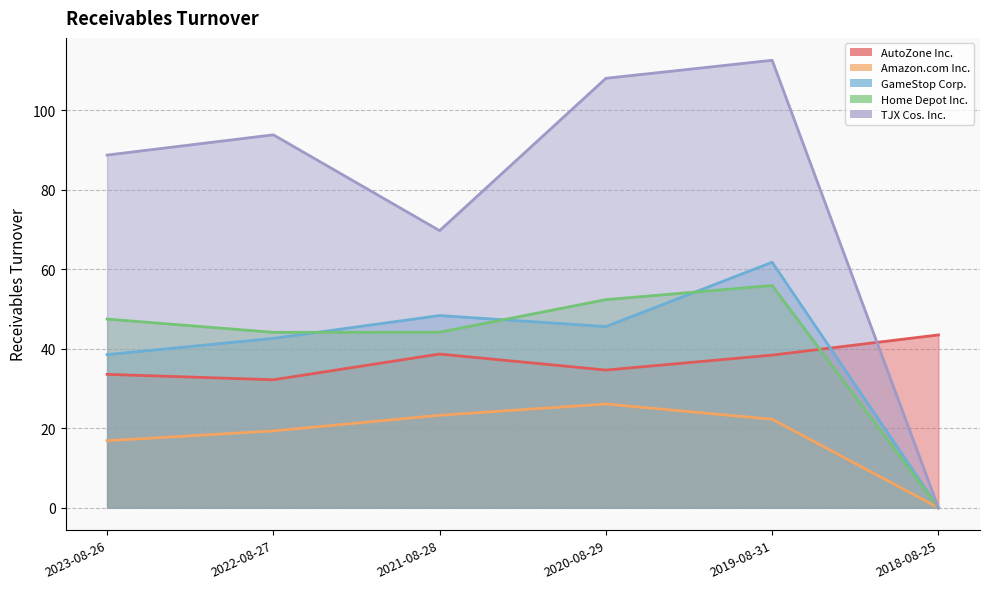

Is it true that AutoZone Inc. equals 62.1 at 2018-08-25?

False